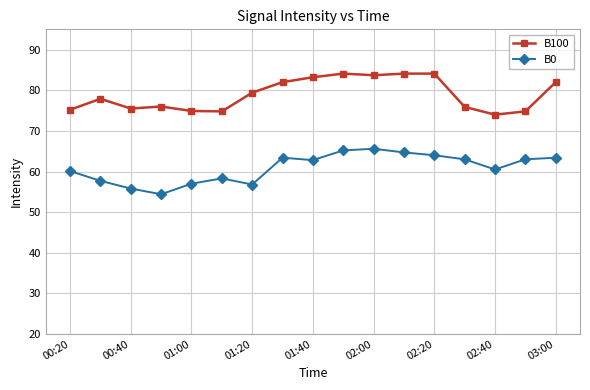

How many lines are shown in the chart?

2